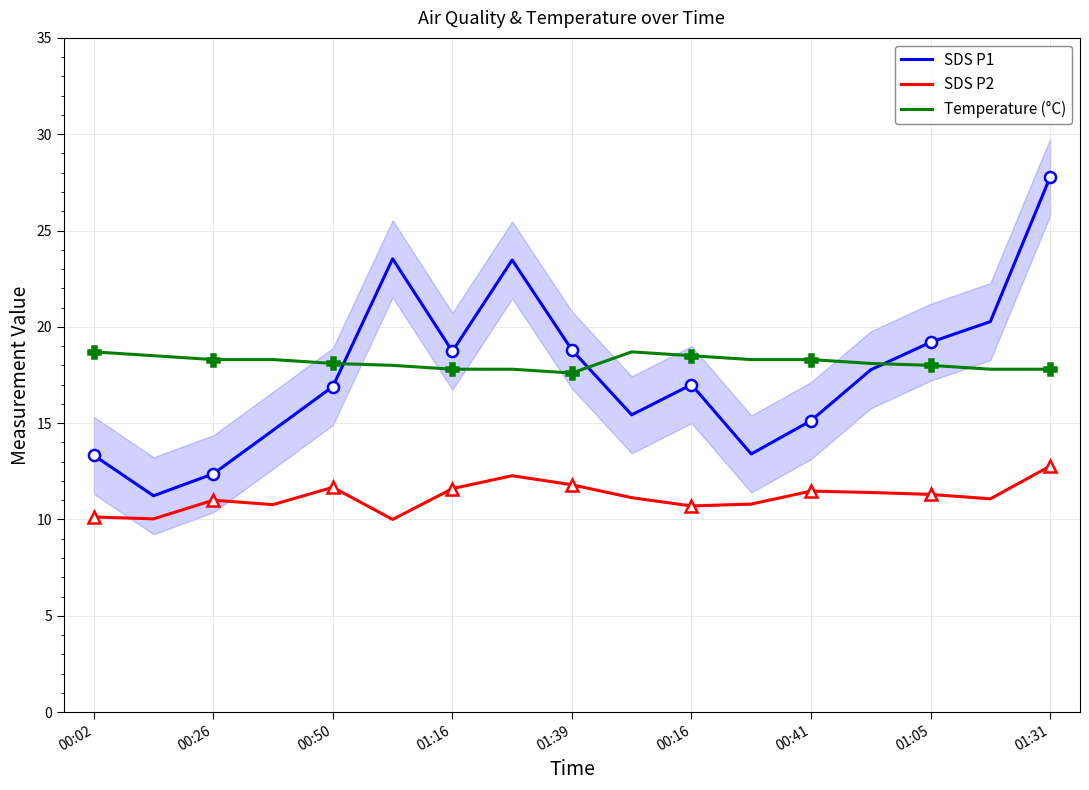

The Temperature (°C) series shows 9.6 at 01:31. True or false?

False